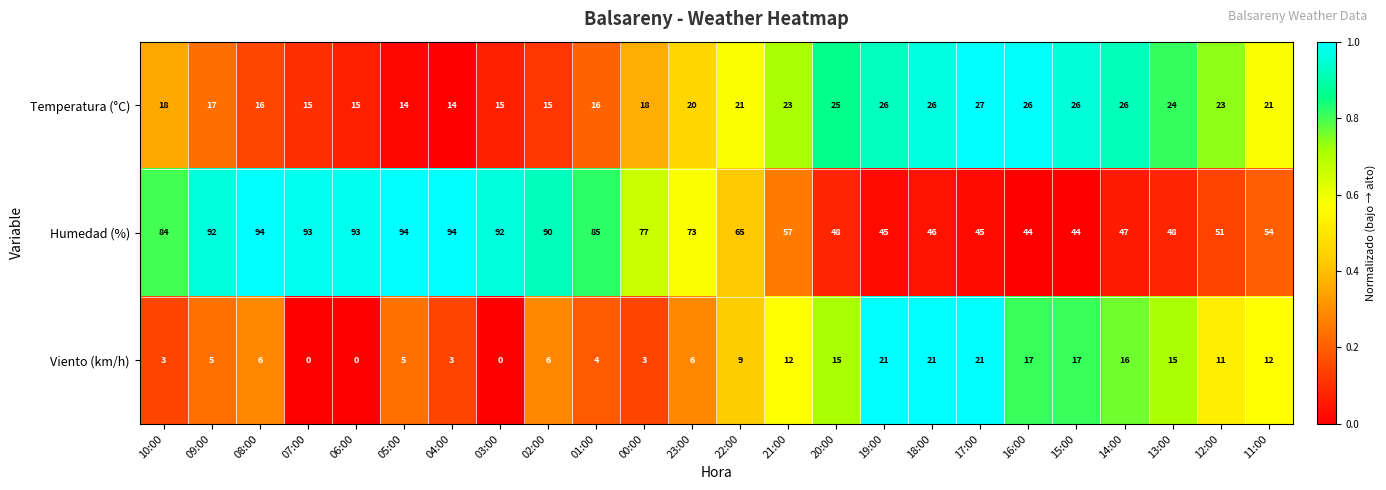

Between 13:00 and 11:00, which series saw the biggest shift?

Humedad (%)